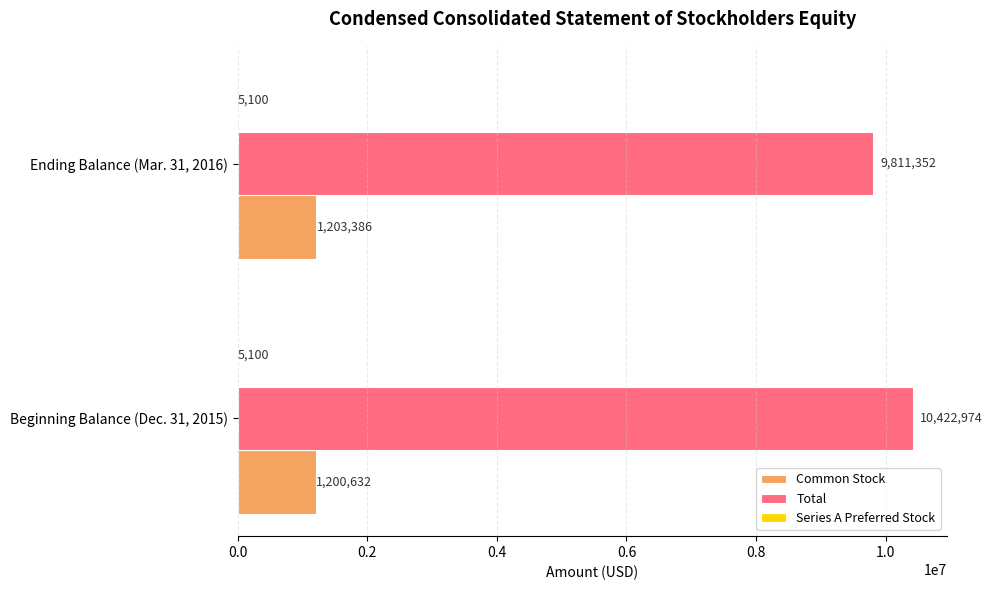

What value does the Common Stock series have at Ending Balance (Mar. 31, 2016), to the nearest 100?

1203400